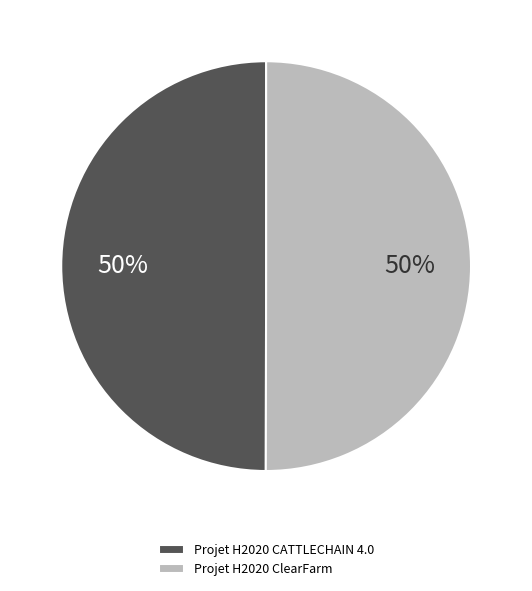

To the nearest percent, what is the average slice percentage?

50%